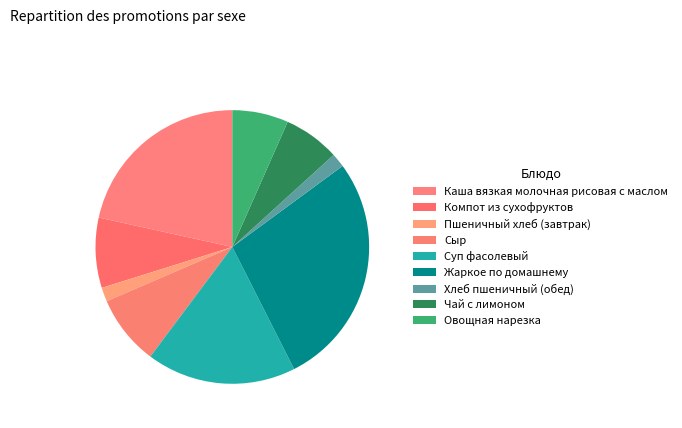

To the nearest percent, what portion does Чай с лимоном represent?

7%